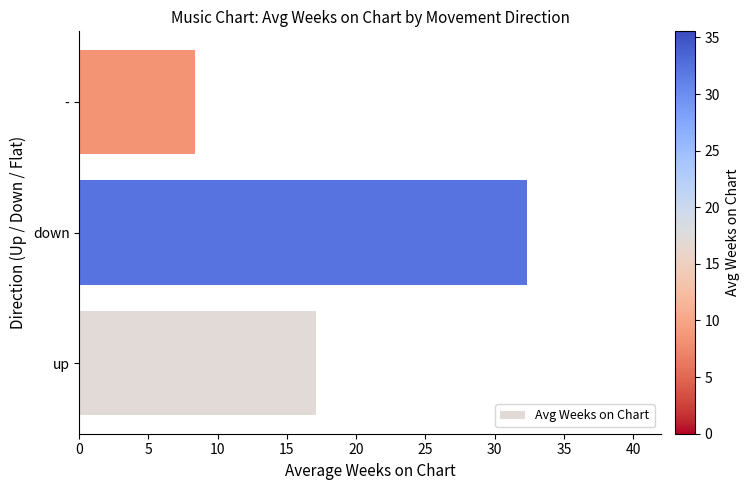

True or false: the data shows 56.0 at down.

False